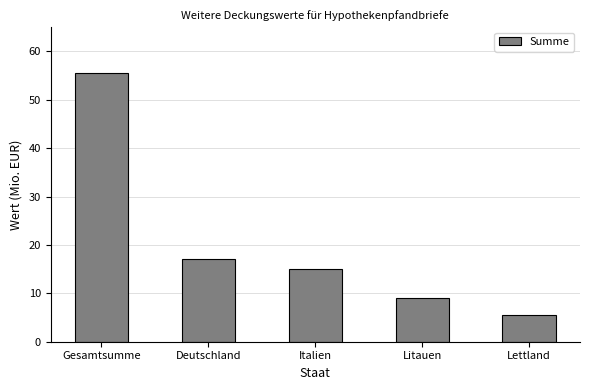

Between Gesamtsumme and Deutschland, which is larger?

Gesamtsumme